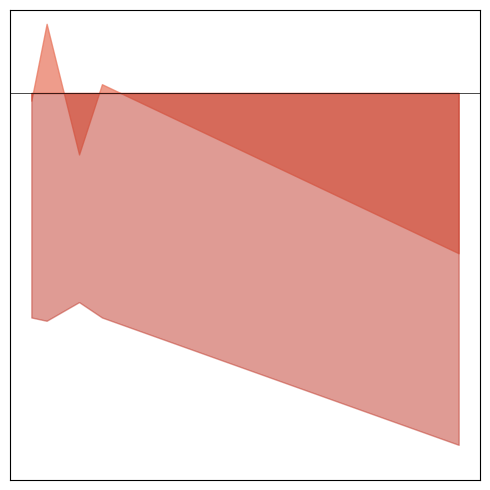

True or false: Blank Votes has a value of 53 at 5.

True